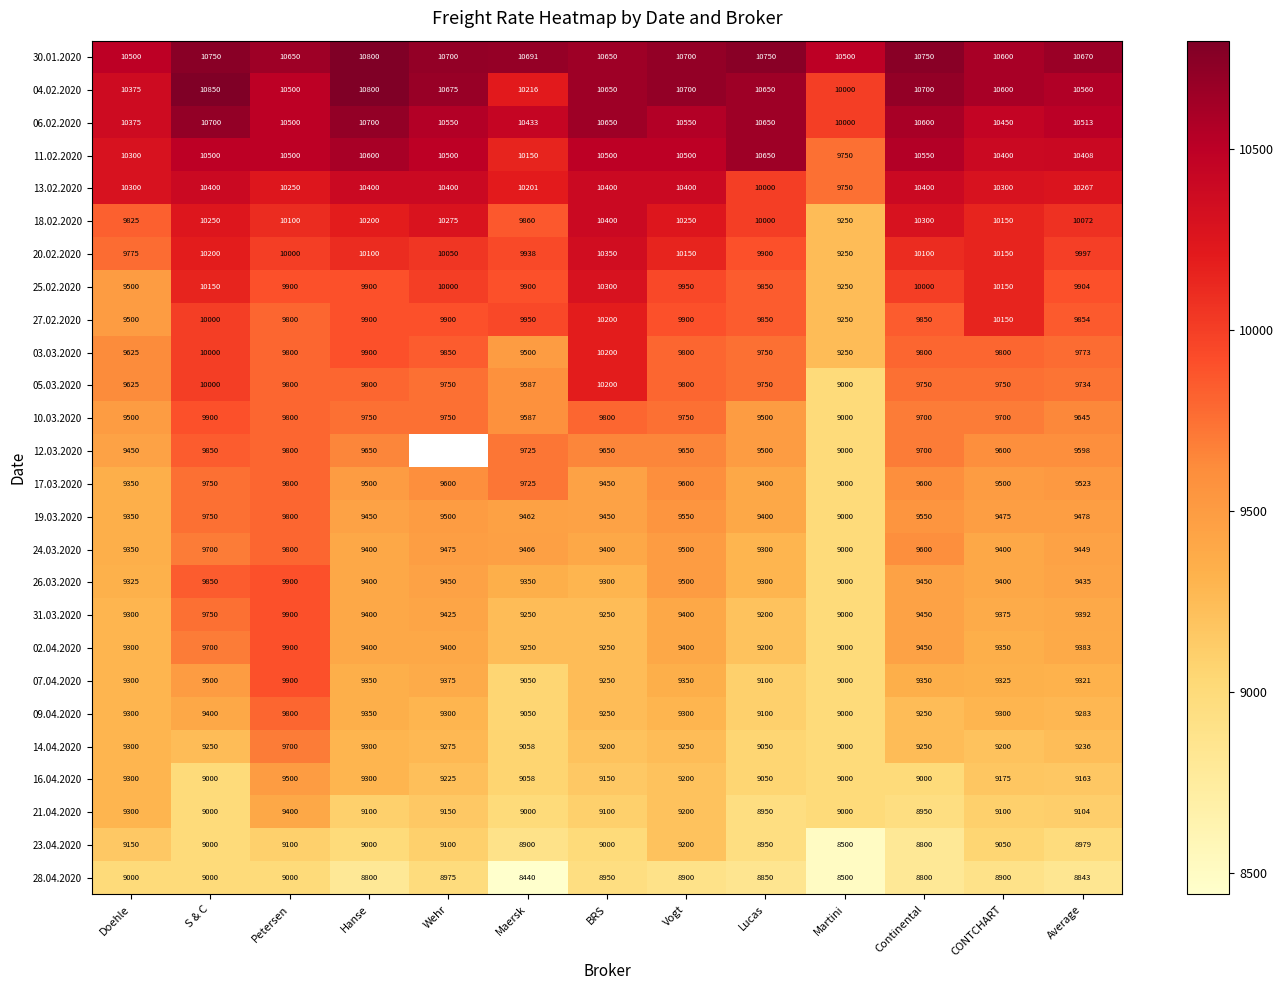

True or false: 02.04.2020 has a value of 5540.5 at Doehle.

False